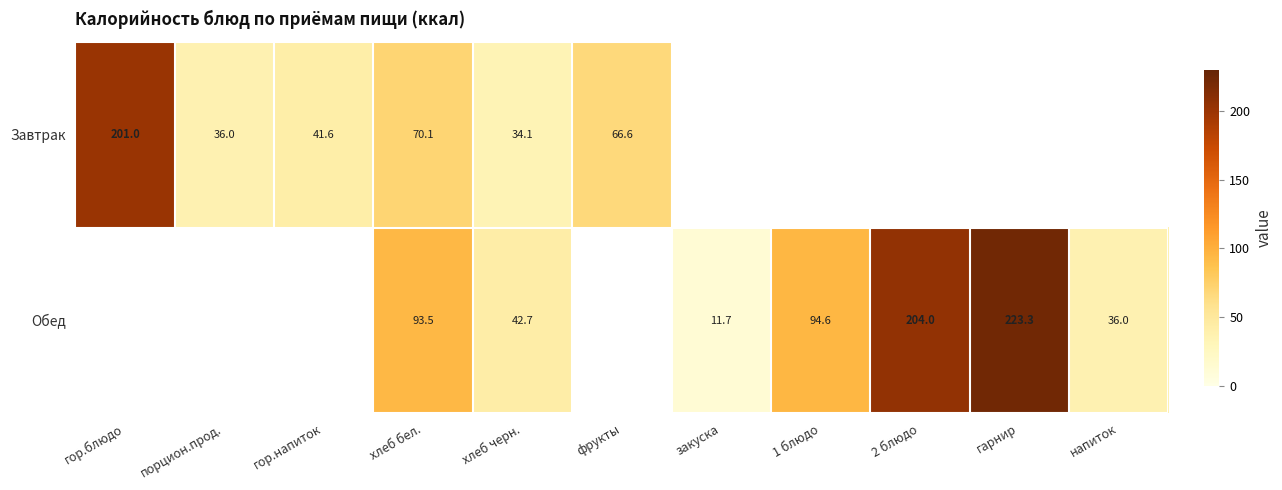

At хлеб бел., list the series in order from largest to smallest.

Обед, Завтрак